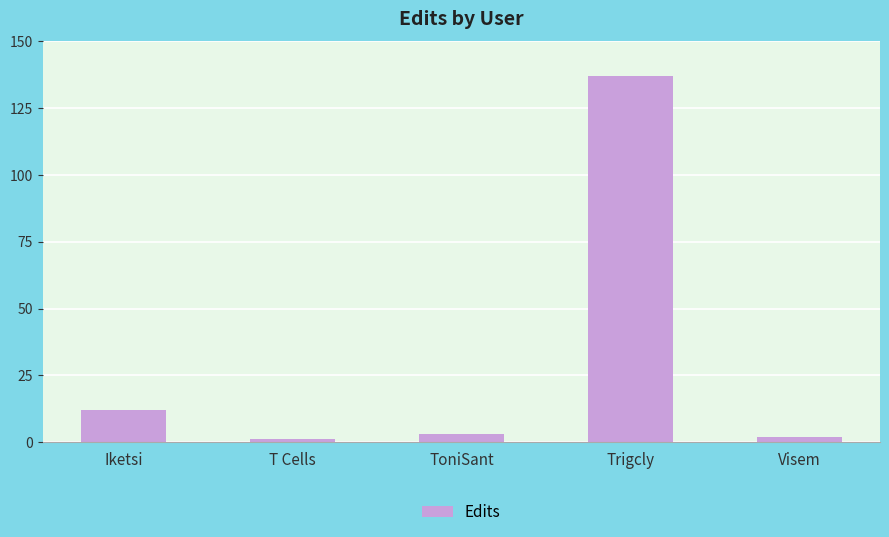

What is the label of the 2nd bar from the left?

T Cells